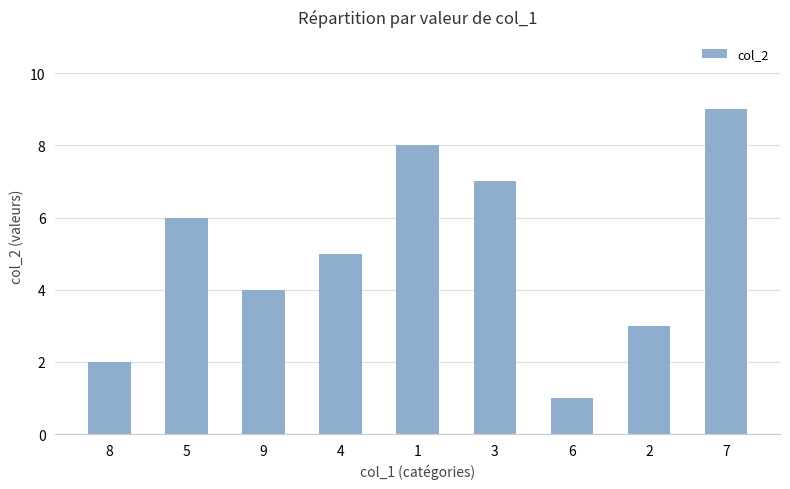

Where does the data first go above 5?

5